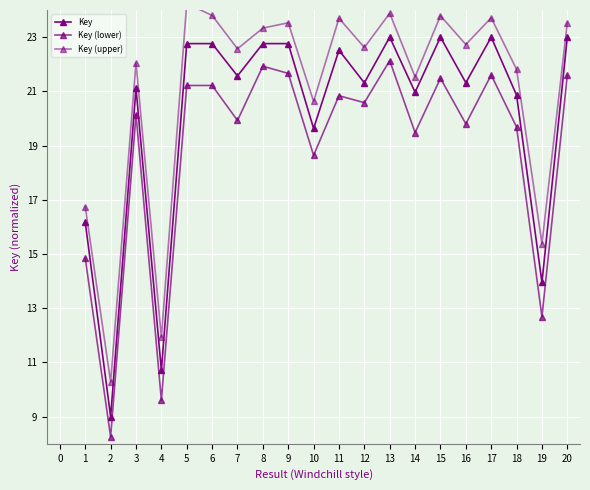

True or false: Key and Key (upper) cross at least once.

False